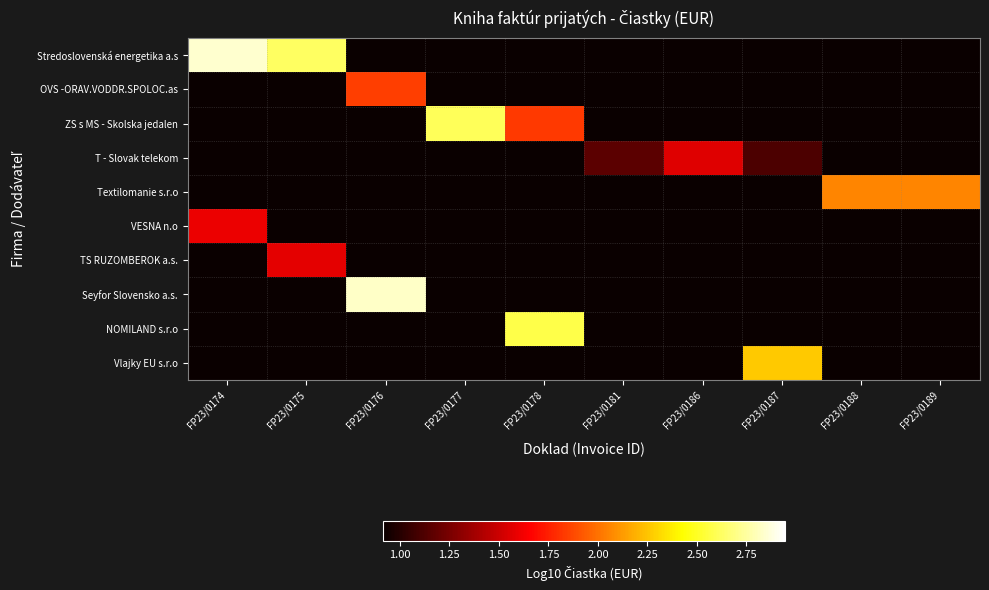

At which category does the chart reach its minimum across all series?

FP23/0176